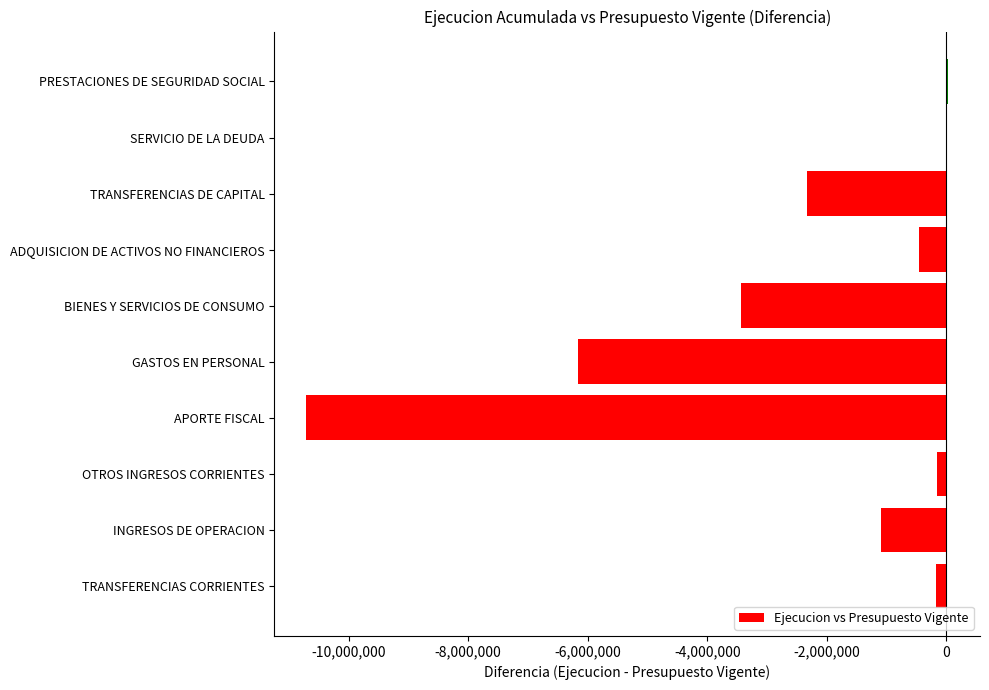

How many data points are above -452414?

4